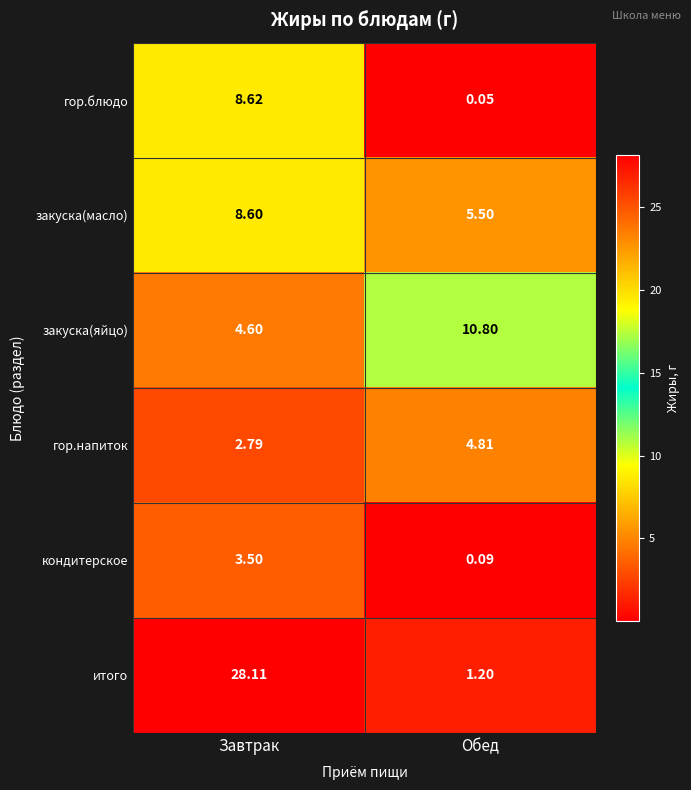

Count the number of categories in the chart.

2